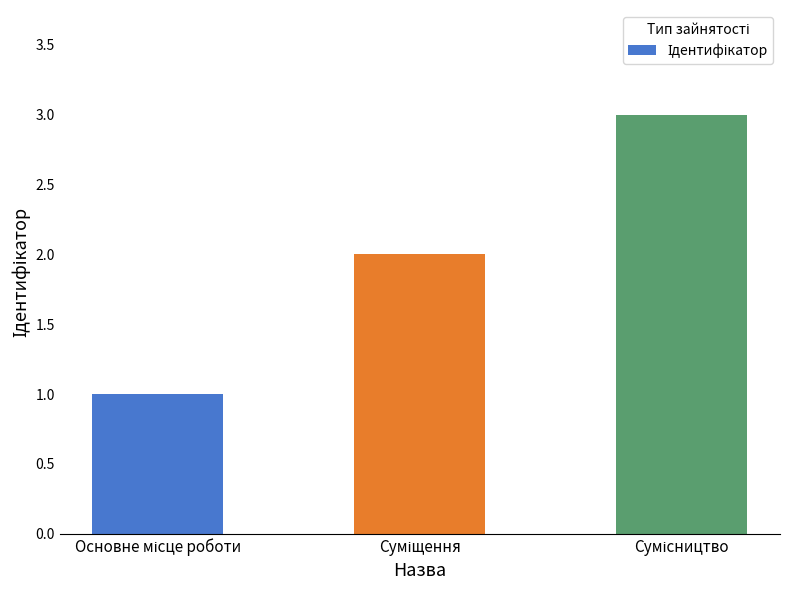

What is the maximum value shown in the chart?

3